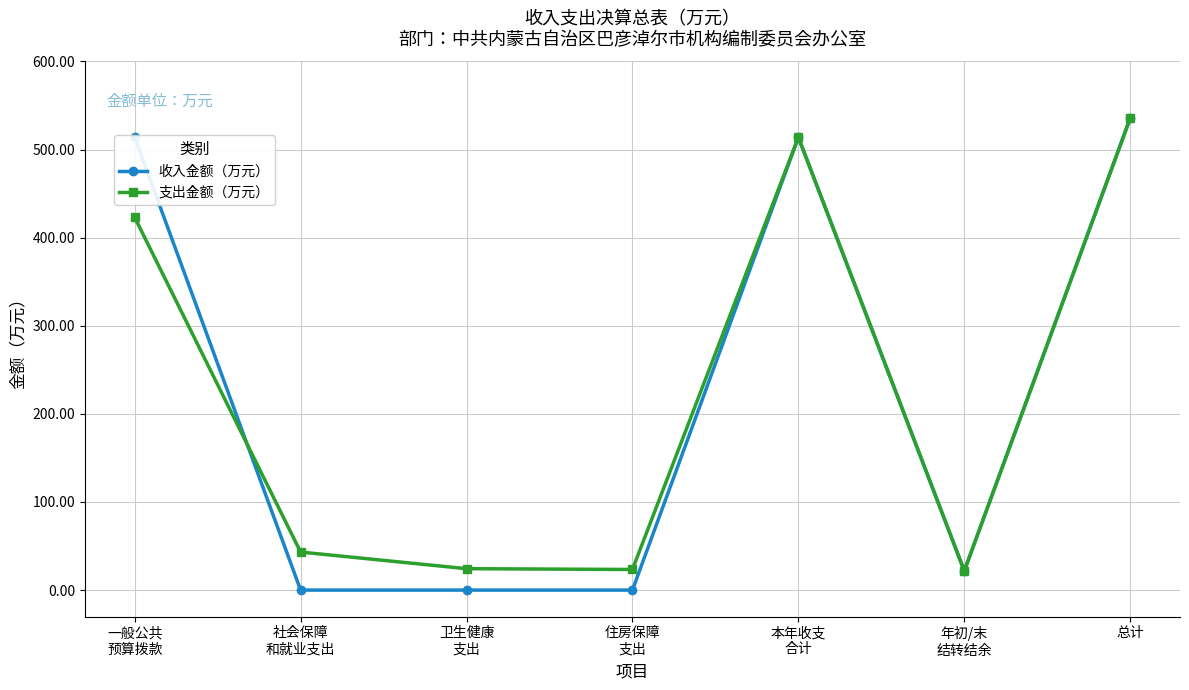

At which label does 收入金额（万元） first exceed 21?

一般公共
预算拨款